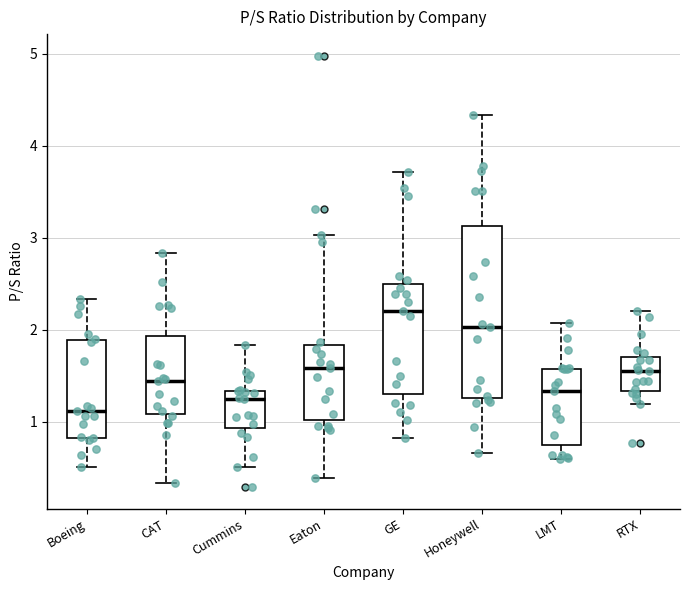

Which box is the tallest, from its lower edge to its upper edge?

Honeywell